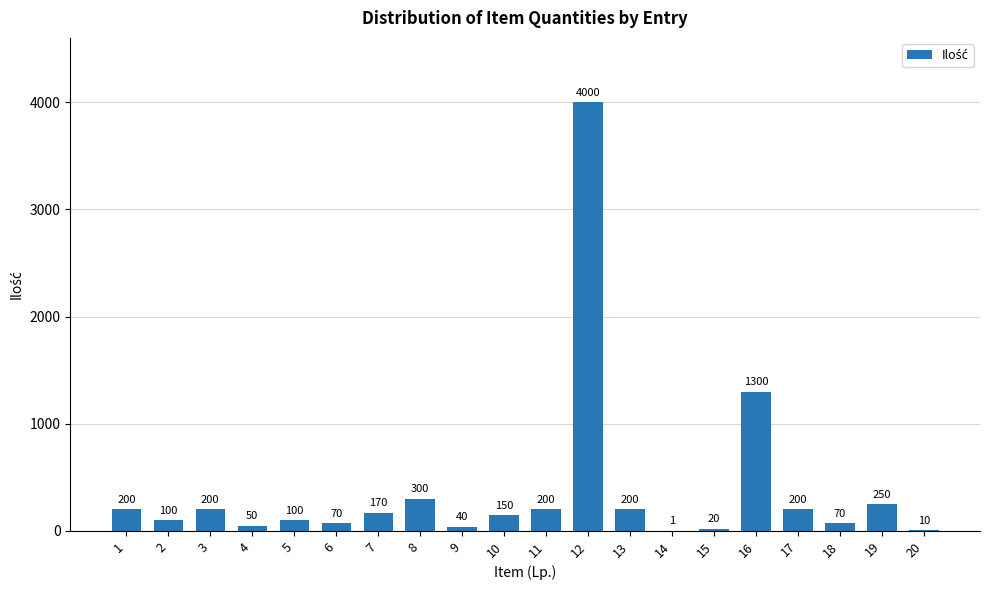

How many distinct data groups are displayed?

1